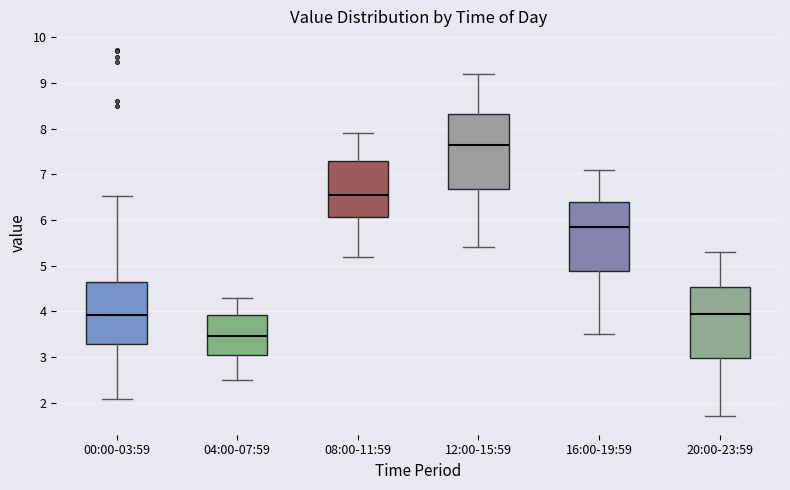

Reading left to right, transcribe this box plot: for each box, give where its median line is, the range the box spans, and where its two whiskers end, as read against the y-axis. The values are not printed on the chart, so give them approximately, as read against the axis.

00:00-03:59: median 3.9, box 3.3 to 4.7, whiskers 2.1 to 6.5
04:00-07:59: median 3.5, box 3.1 to 3.9, whiskers 2.5 to 4.3
08:00-11:59: median 6.6, box 6.1 to 7.3, whiskers 5.2 to 7.9
12:00-15:59: median 7.7, box 6.7 to 8.3, whiskers 5.4 to 9.2
16:00-19:59: median 5.9, box 4.9 to 6.4, whiskers 3.5 to 7.1
20:00-23:59: median 4.0, box 3.0 to 4.5, whiskers 1.7 to 5.3